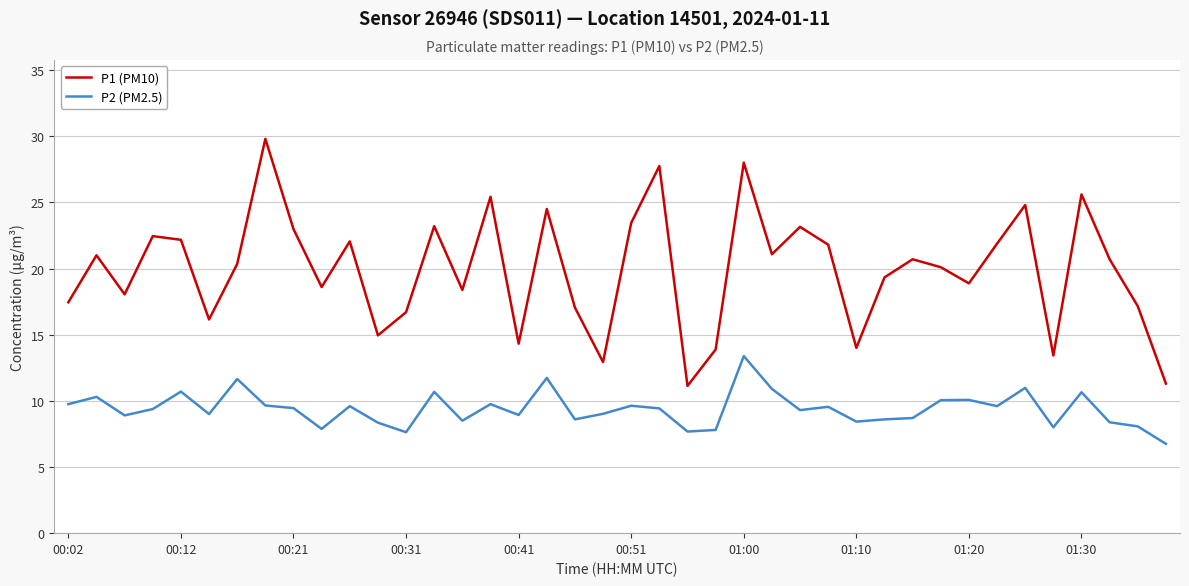

In P1 (PM10), how many points are higher than both neighbors (excluding endpoints)?

13